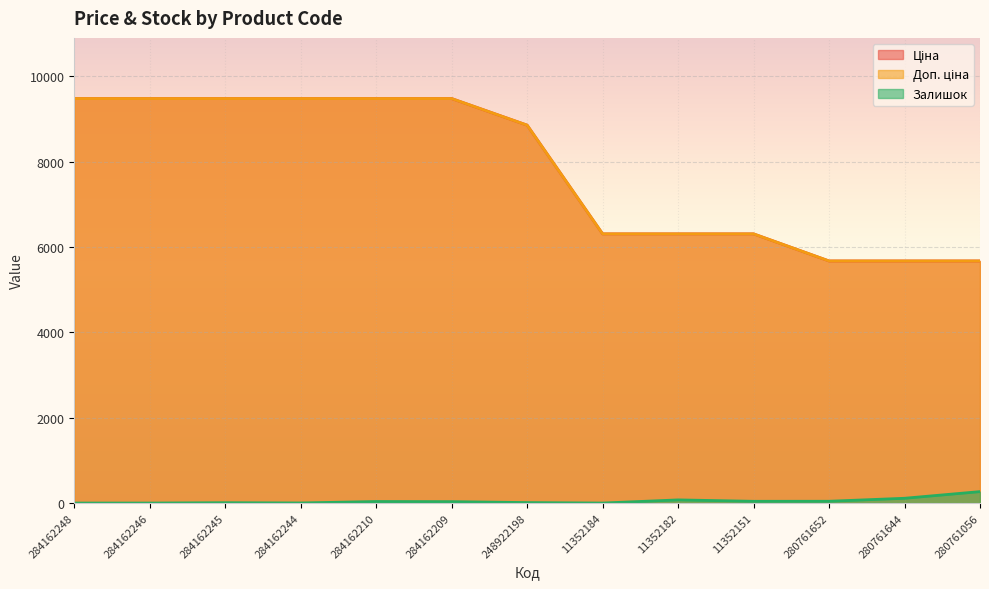

Which has a higher value, 284162246 or 248922198?

284162246